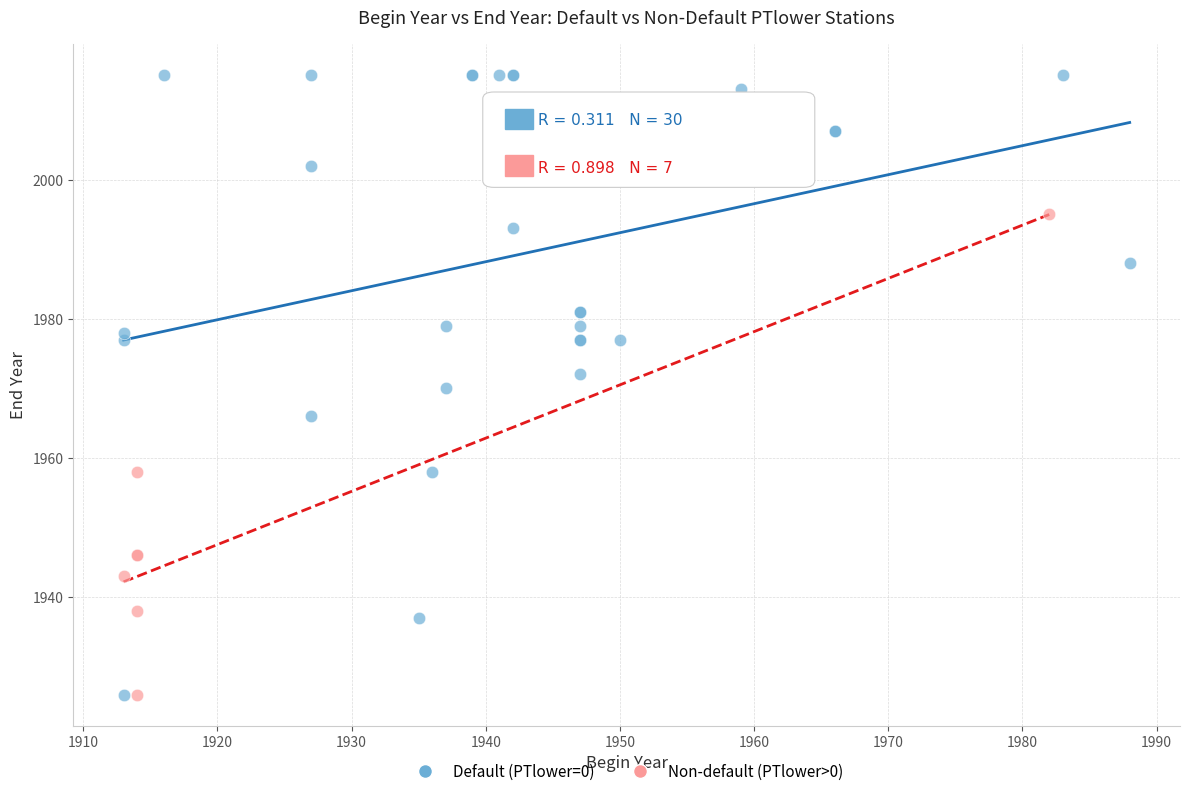

Which series contains the highest Y value?

Default (PTlower=0)